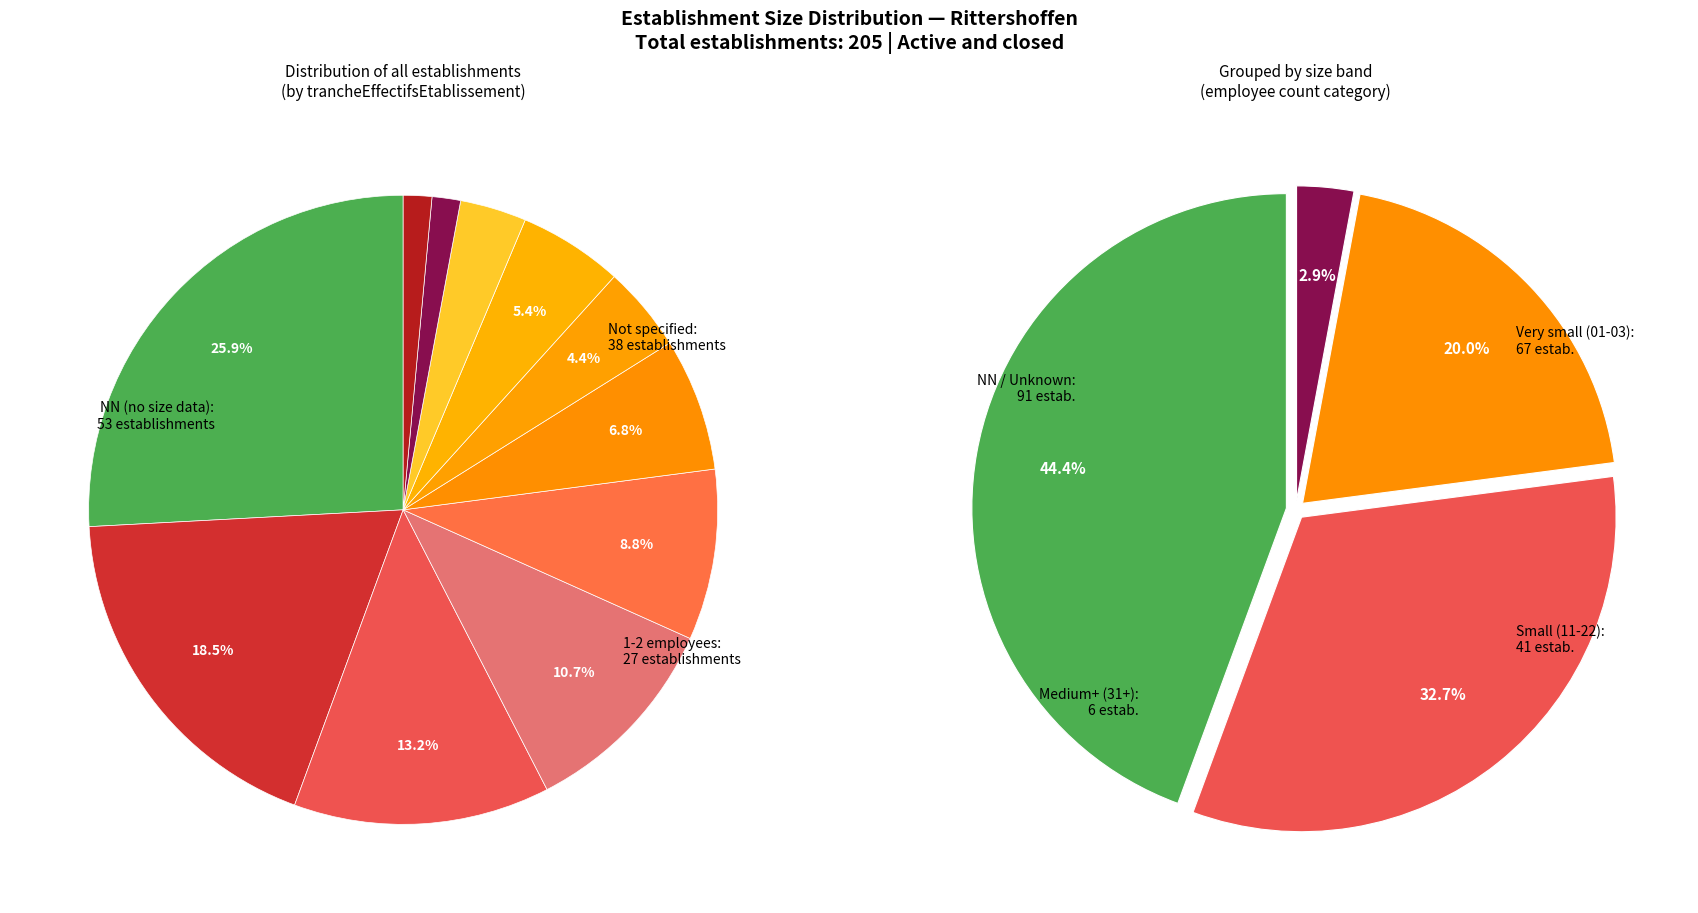

Which slice is the largest?

NN